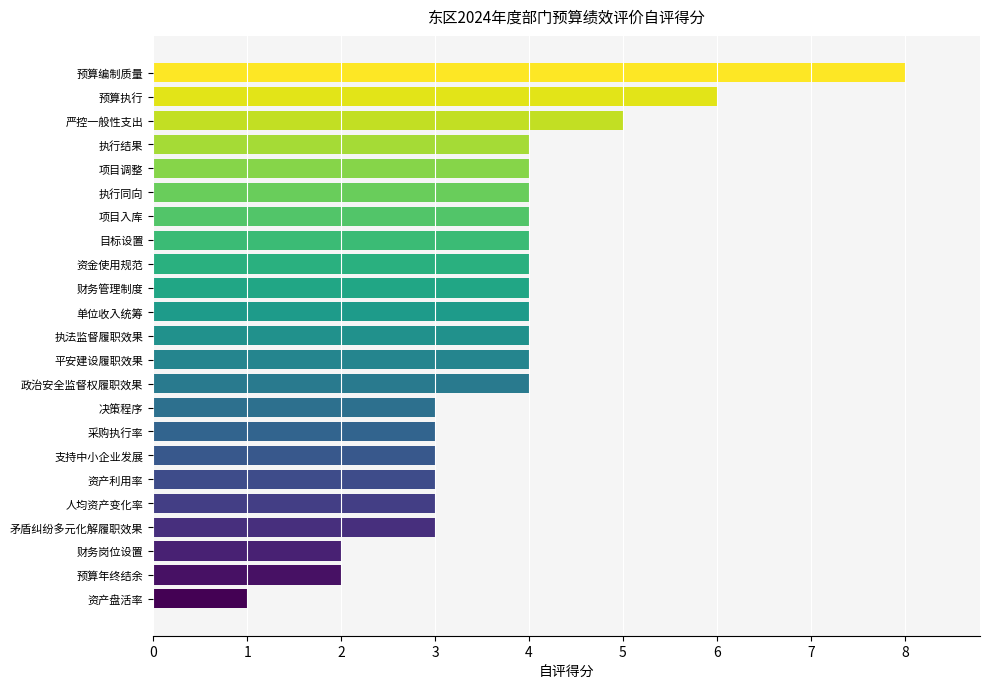

Is it true that the value at 资产盘活率 is 0?

False